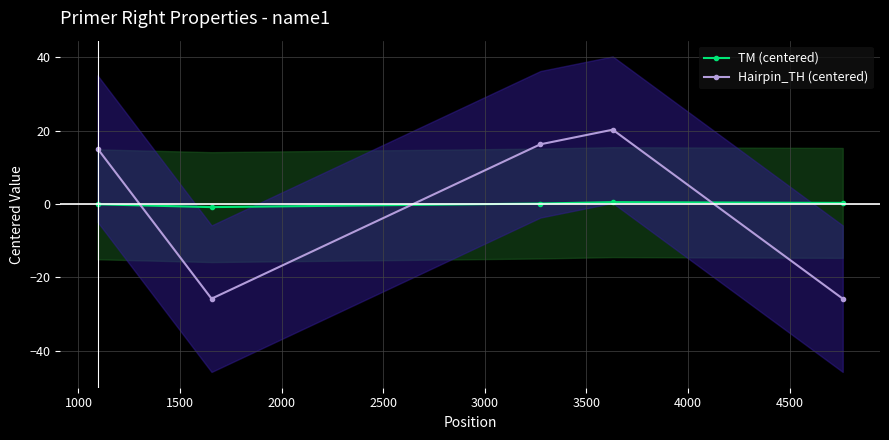

How many times do TM (centered) and Hairpin_TH (centered) cross each other?

3